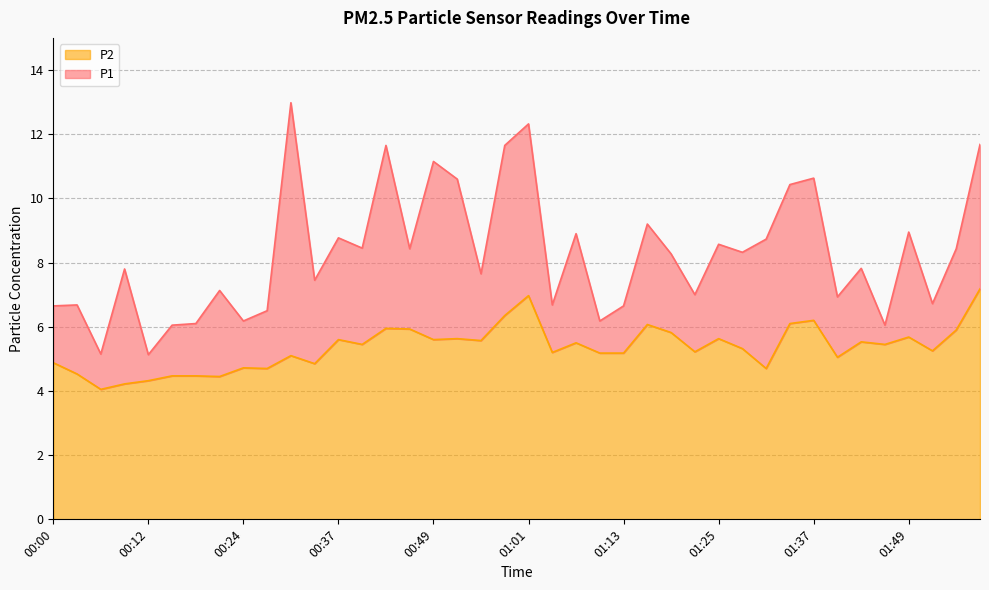

What are all the series names shown in the legend?

P2, P1